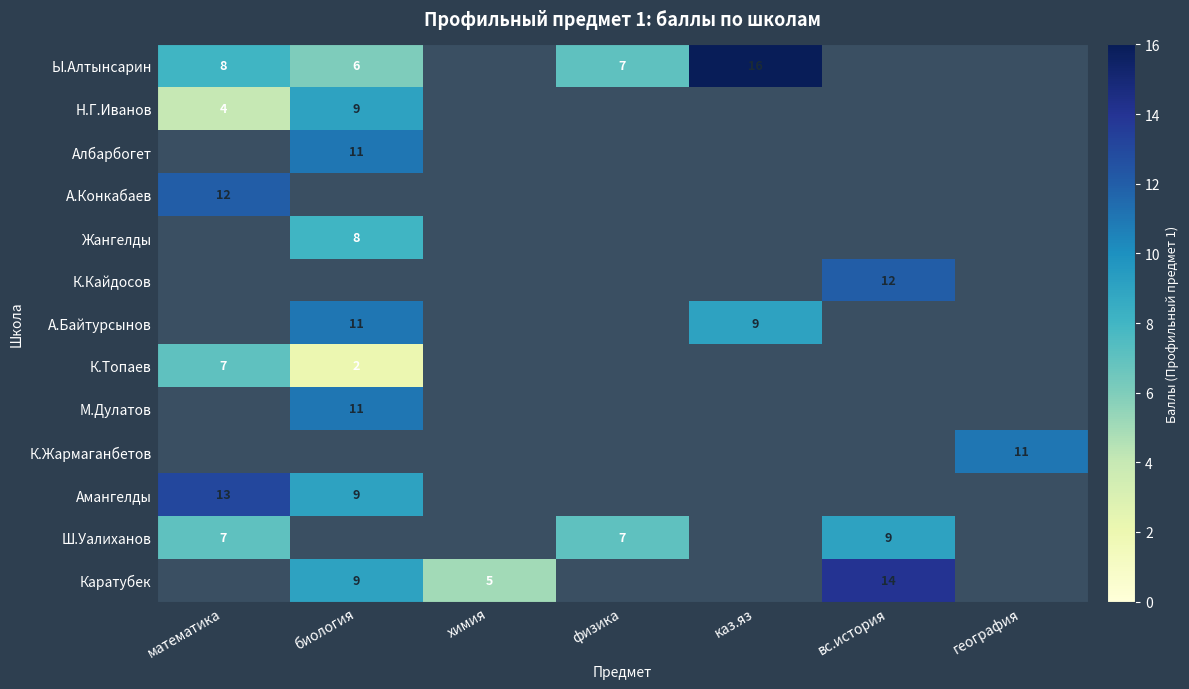

What is the difference between the Ы.Алтынсарин values at каз.яз and математика?

8